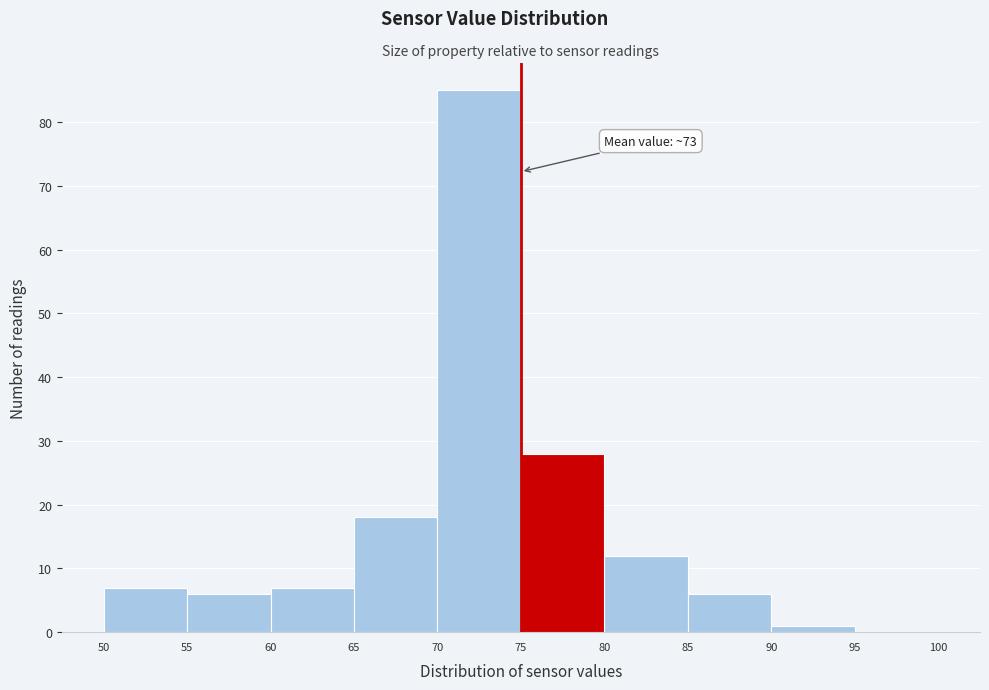

Which range on the x-axis has the tallest bar?

70 to 75